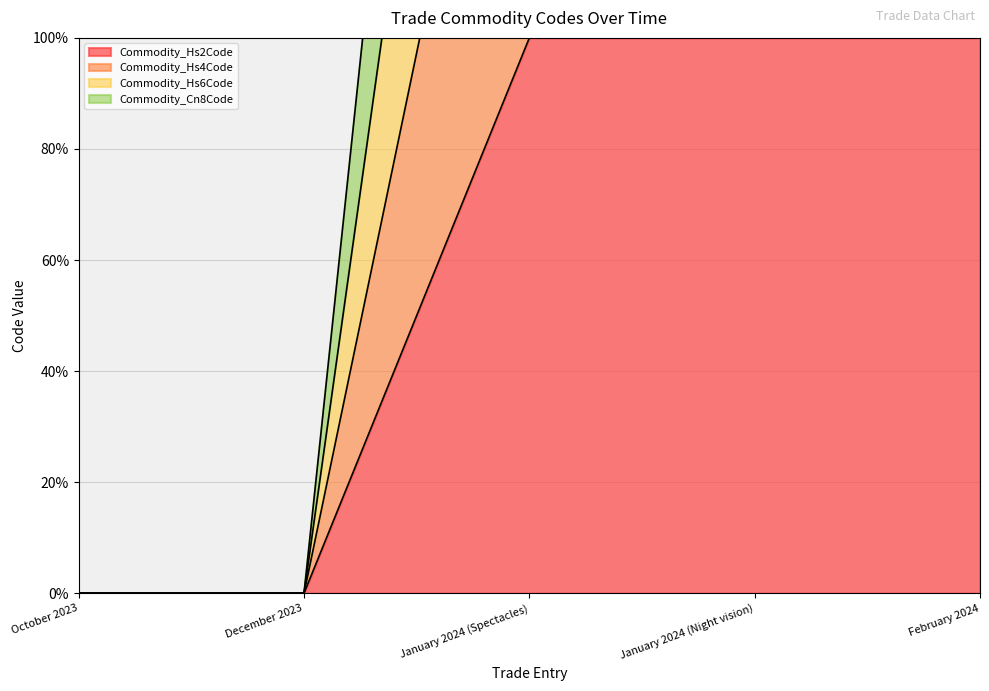

True or false: Commodity_Hs2Code and Commodity_Hs4Code cross at least once.

False